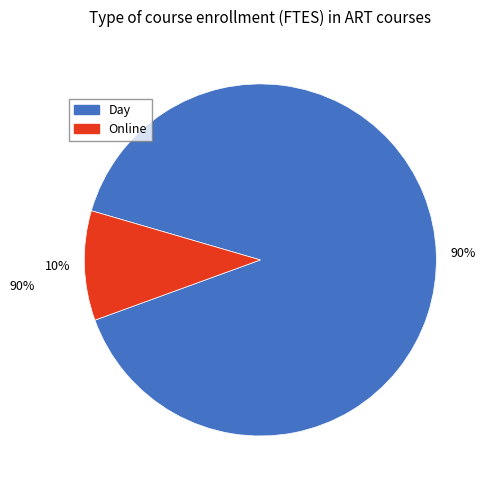

Which slice represents more than half of the pie?

Day